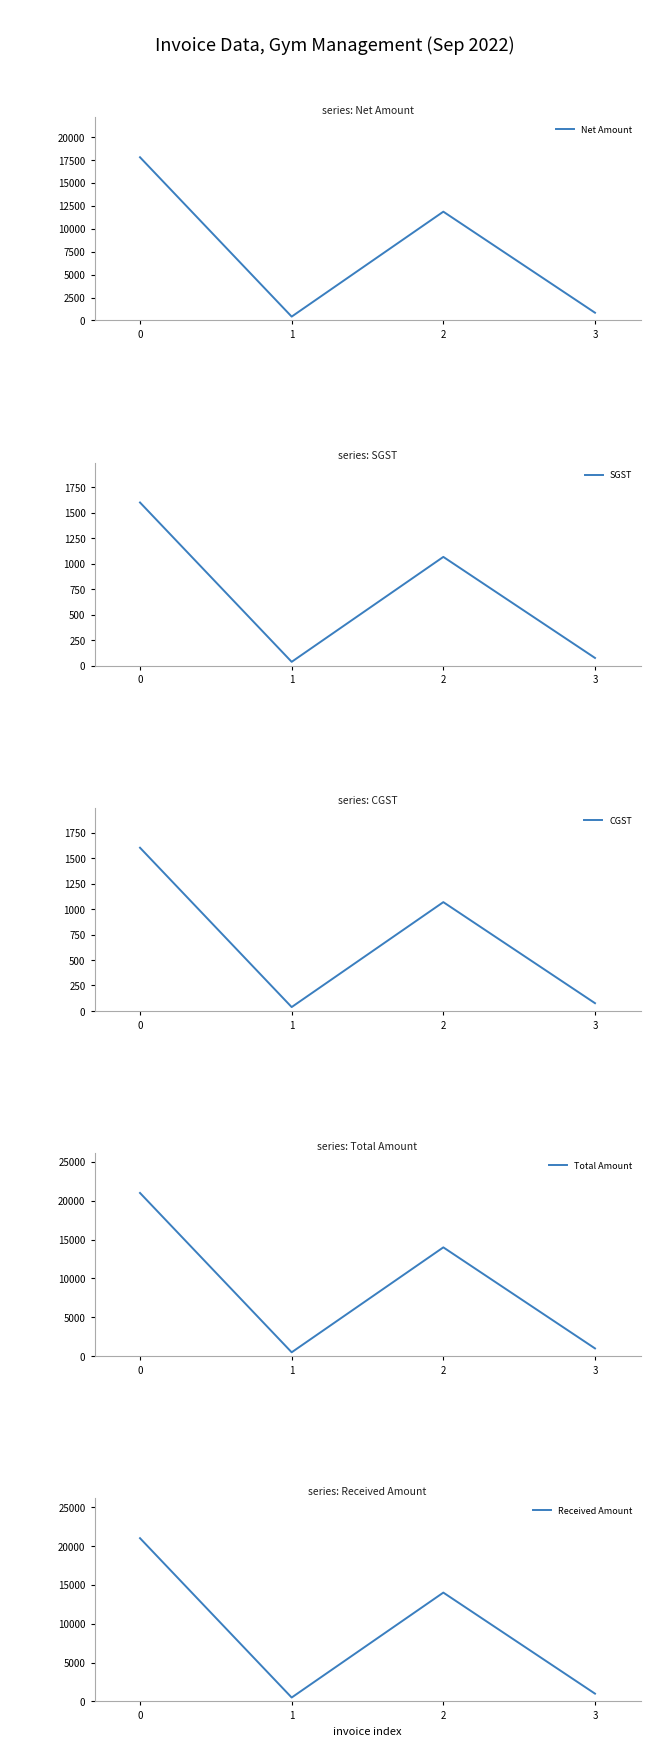

How many data points in Received Amount are above 14000?

1